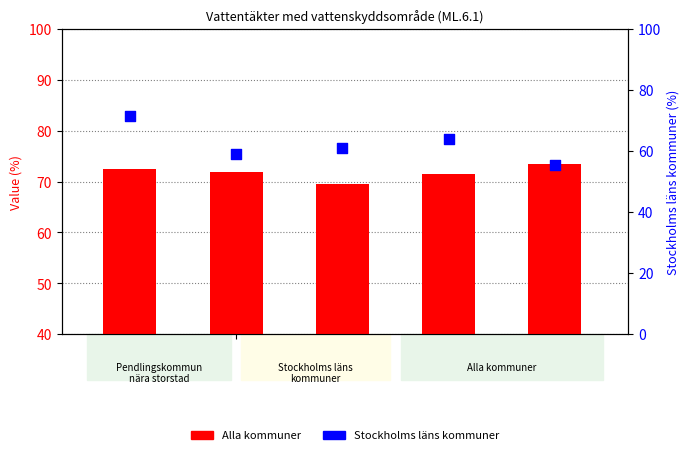

At which category is the sum across all series the highest?

2017